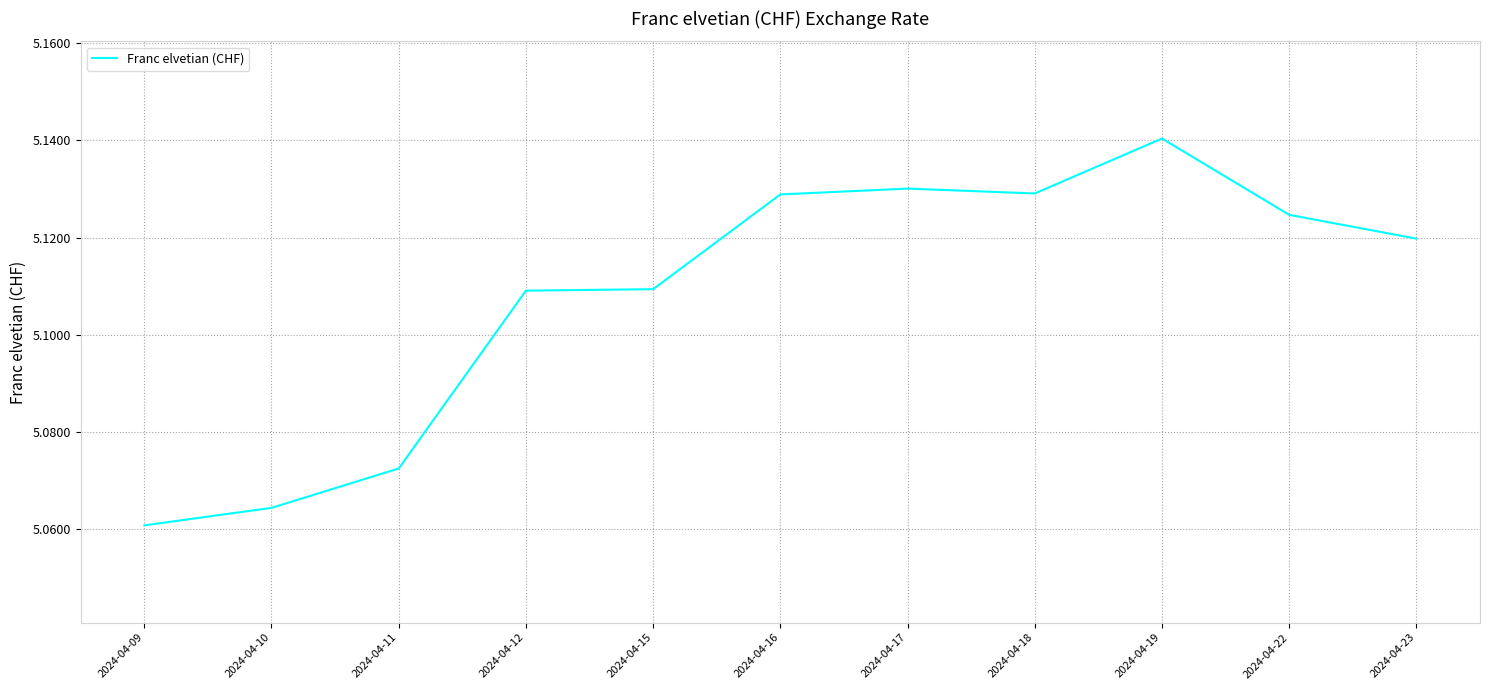

What is the difference between the maximum and second lowest values?

0.1